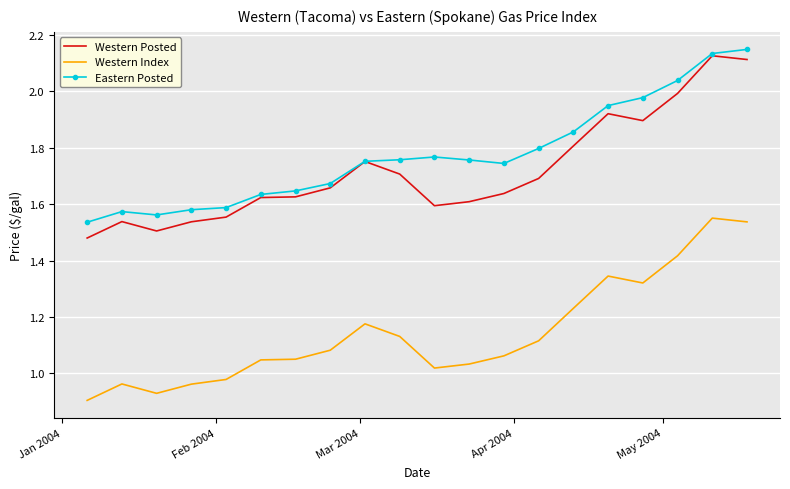

Which series has the largest total across all categories?

Eastern Posted